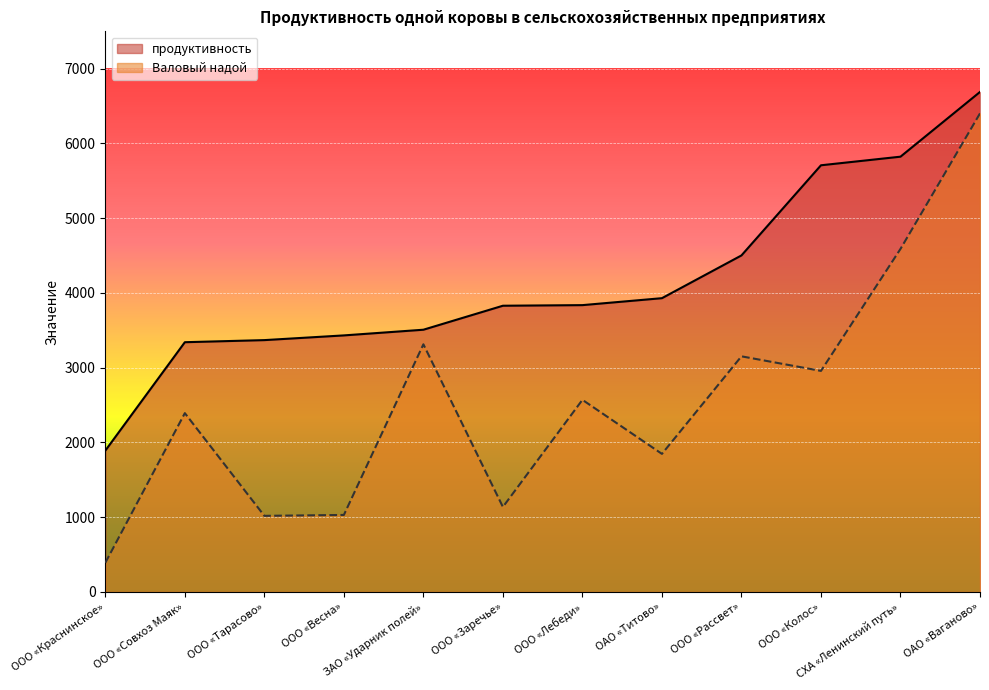

In Валовый надой, how many points are higher than both neighbors (excluding endpoints)?

4